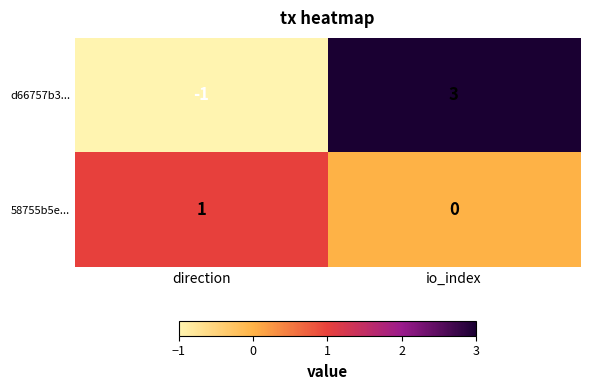

Read the d66757b3... value at io_index.

3